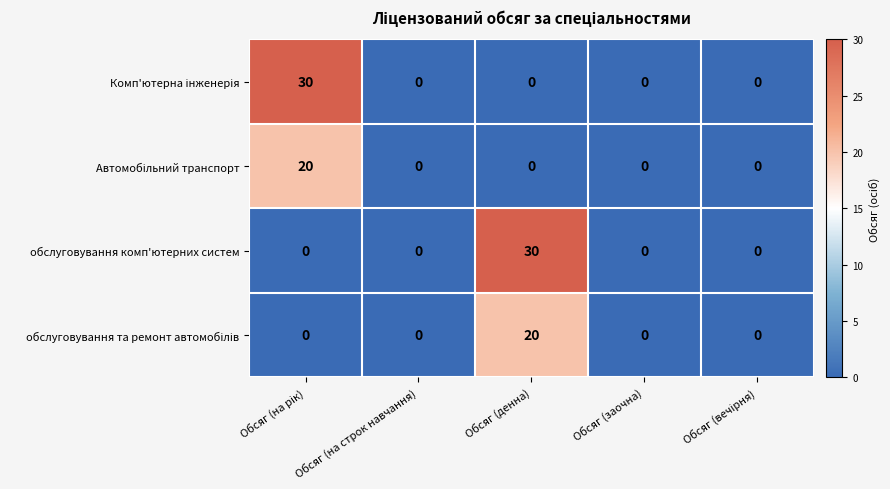

How many data points does each series have?

5